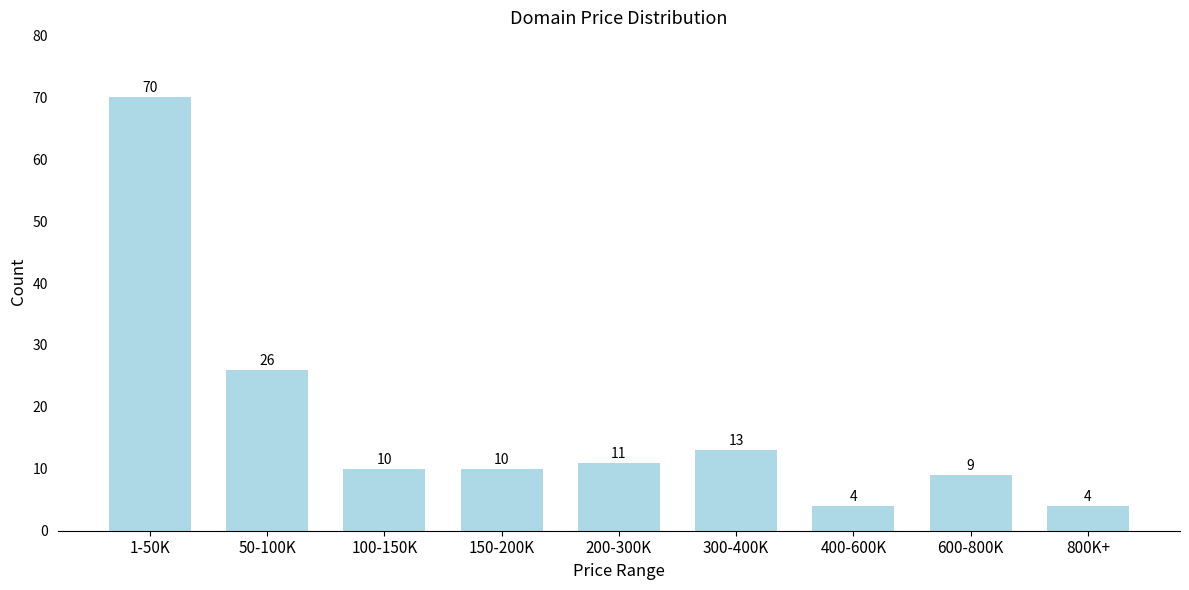

Reading left to right, transcribe all the data shown in this chart.

70	26	10	10	11	13	4	9	4